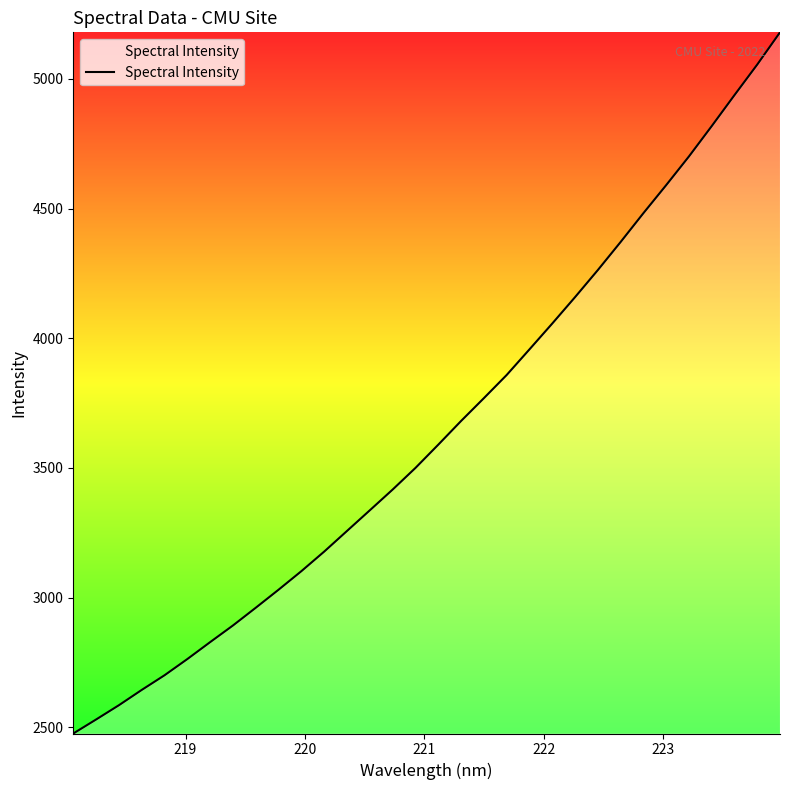

How many lines are shown in the chart?

1